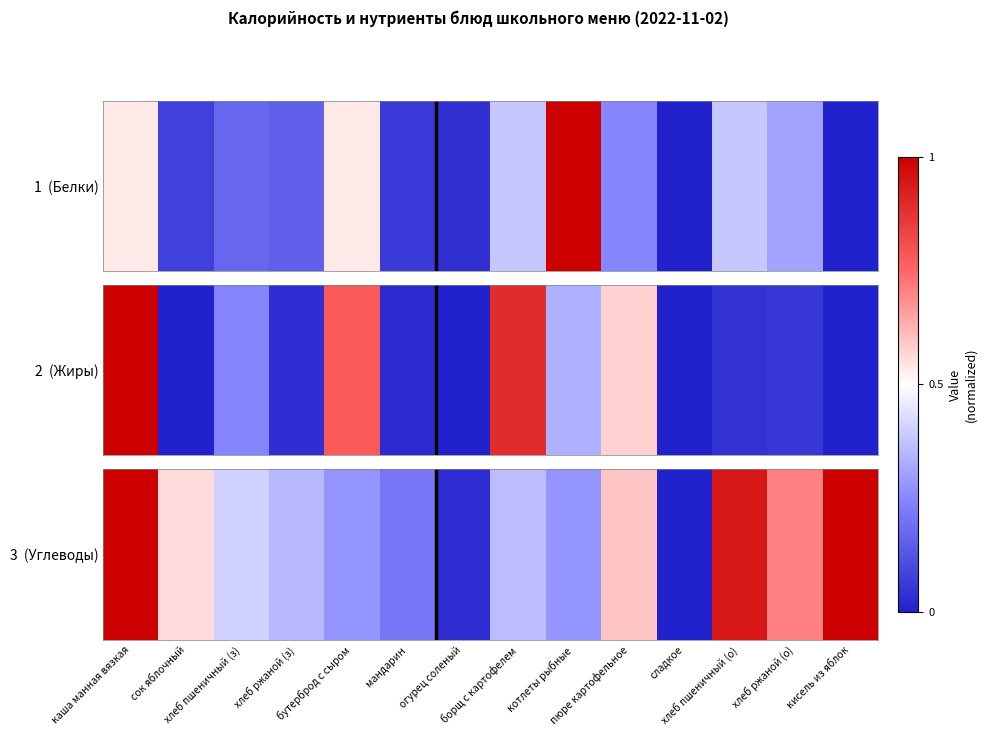

What value does the data have at котлеты рыбные?

0.3